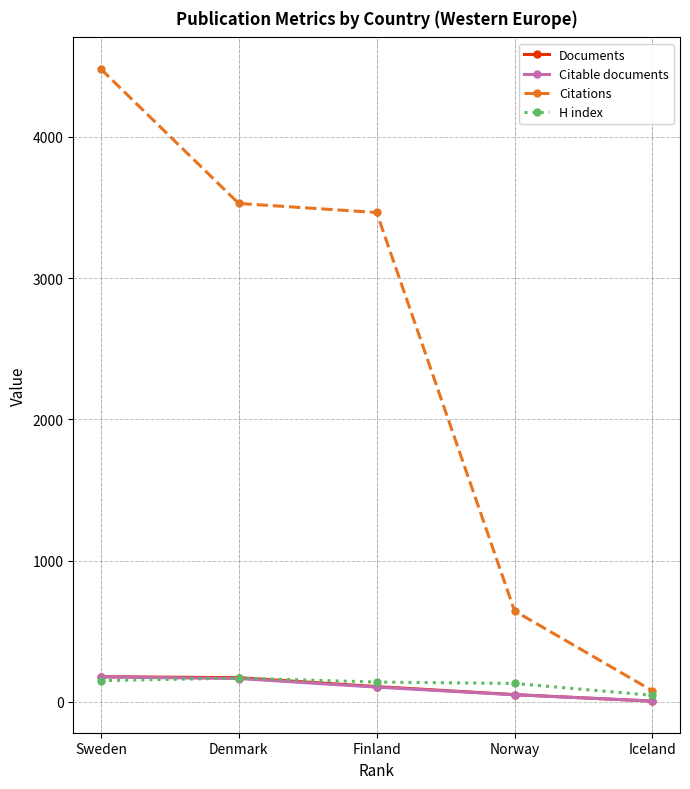

What is the greatest value displayed?

4481